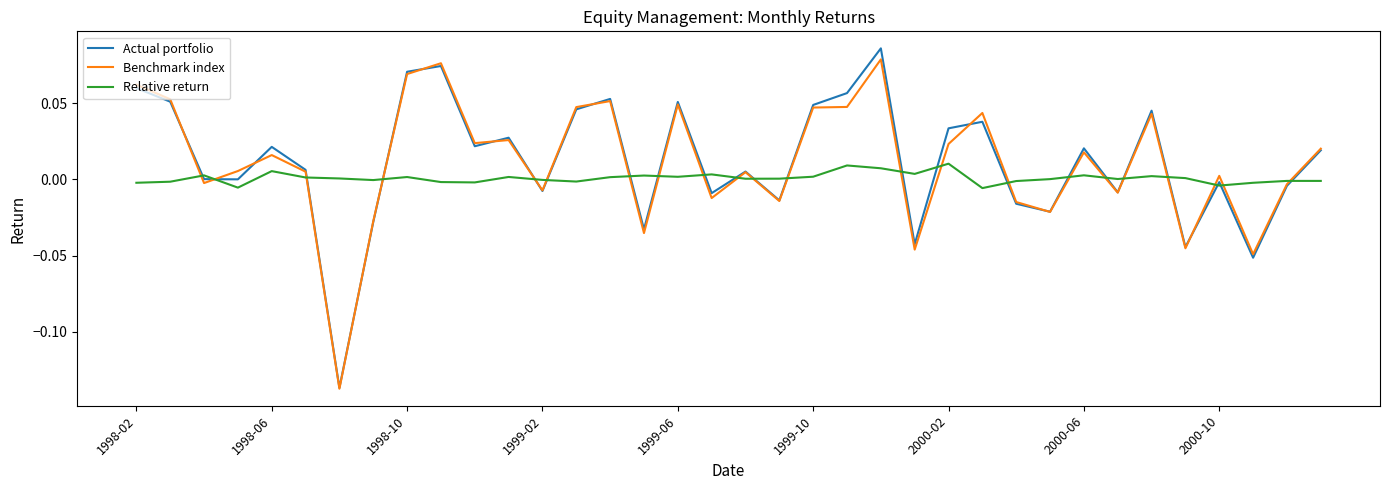

True or false: Actual portfolio and Benchmark index cross at least once.

True